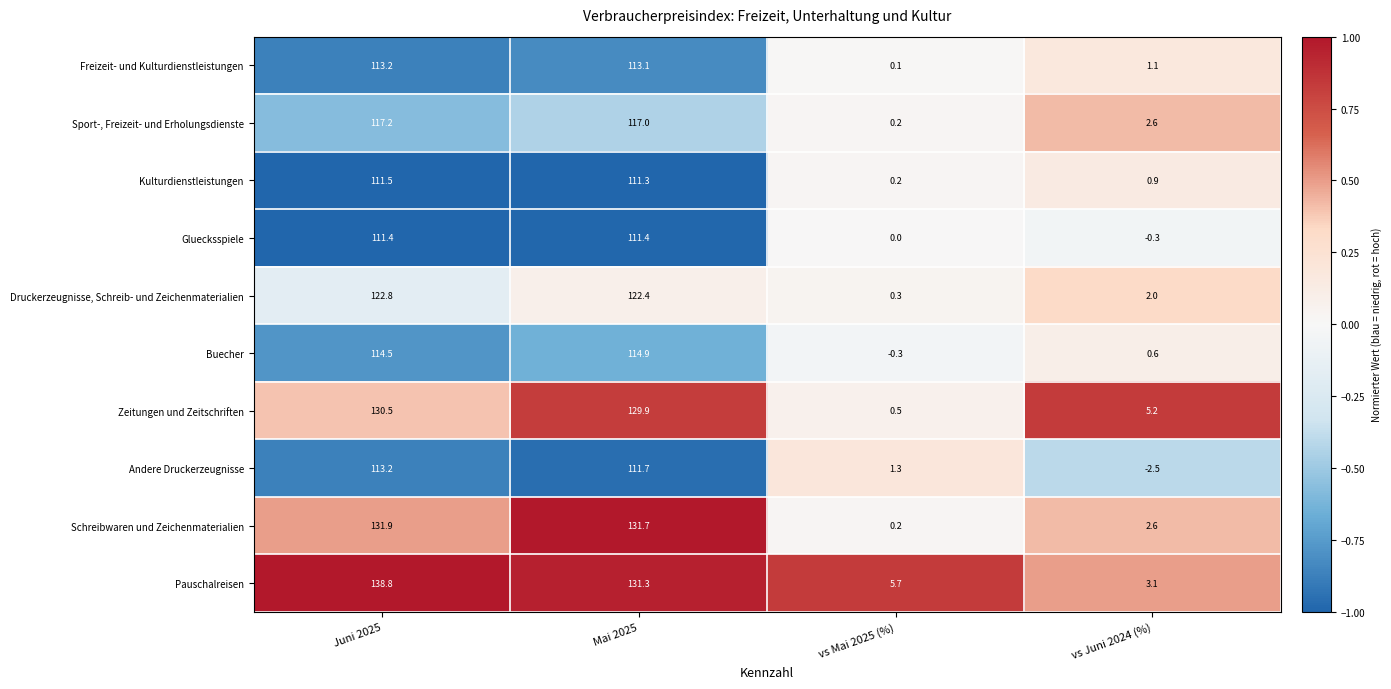

Which series has the largest total across all categories?

Pauschalreisen